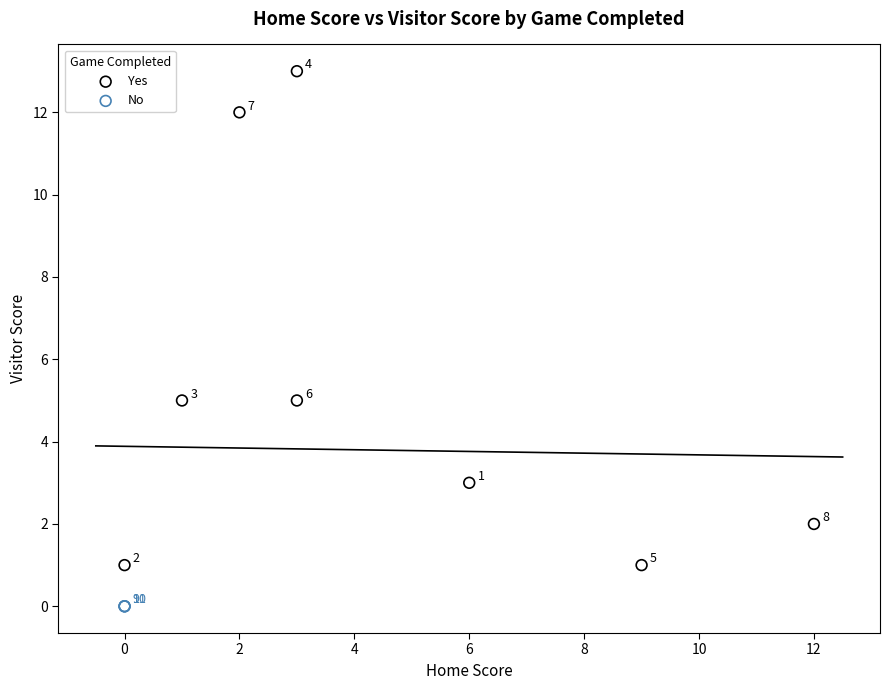

Which series contains the highest Y value?

Yes